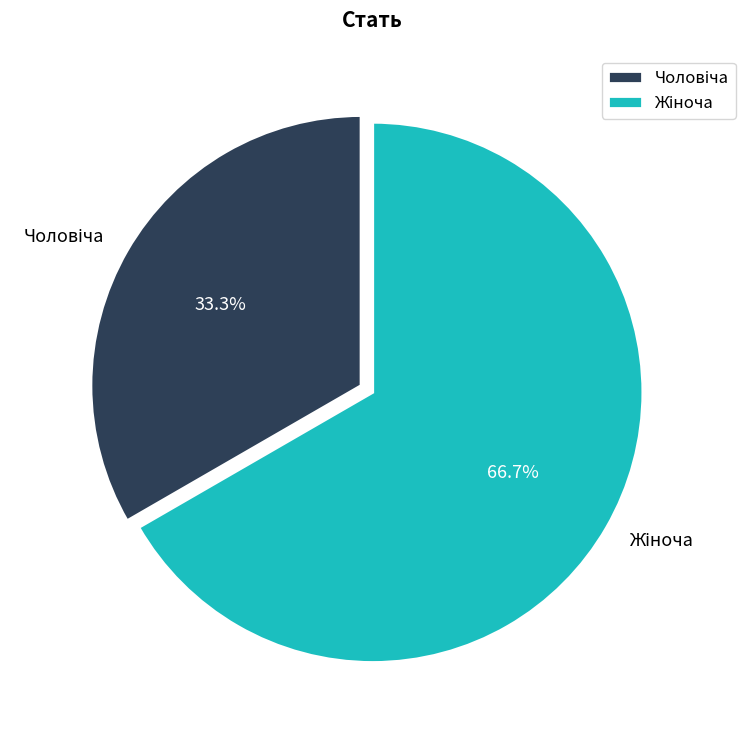

How many slices are in this pie chart?

2